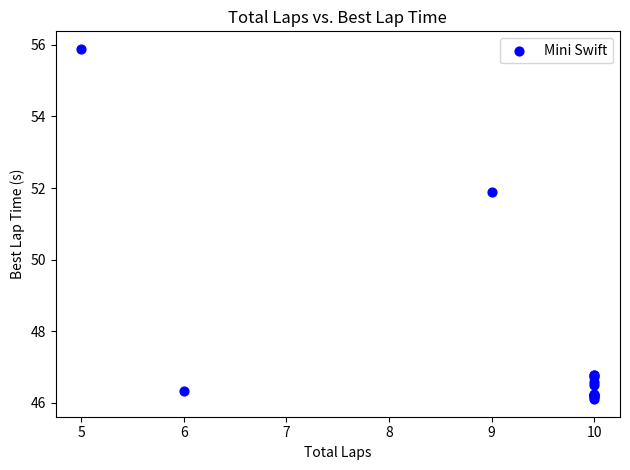

What Y value in the scatter plot is closest to 50?

51.9